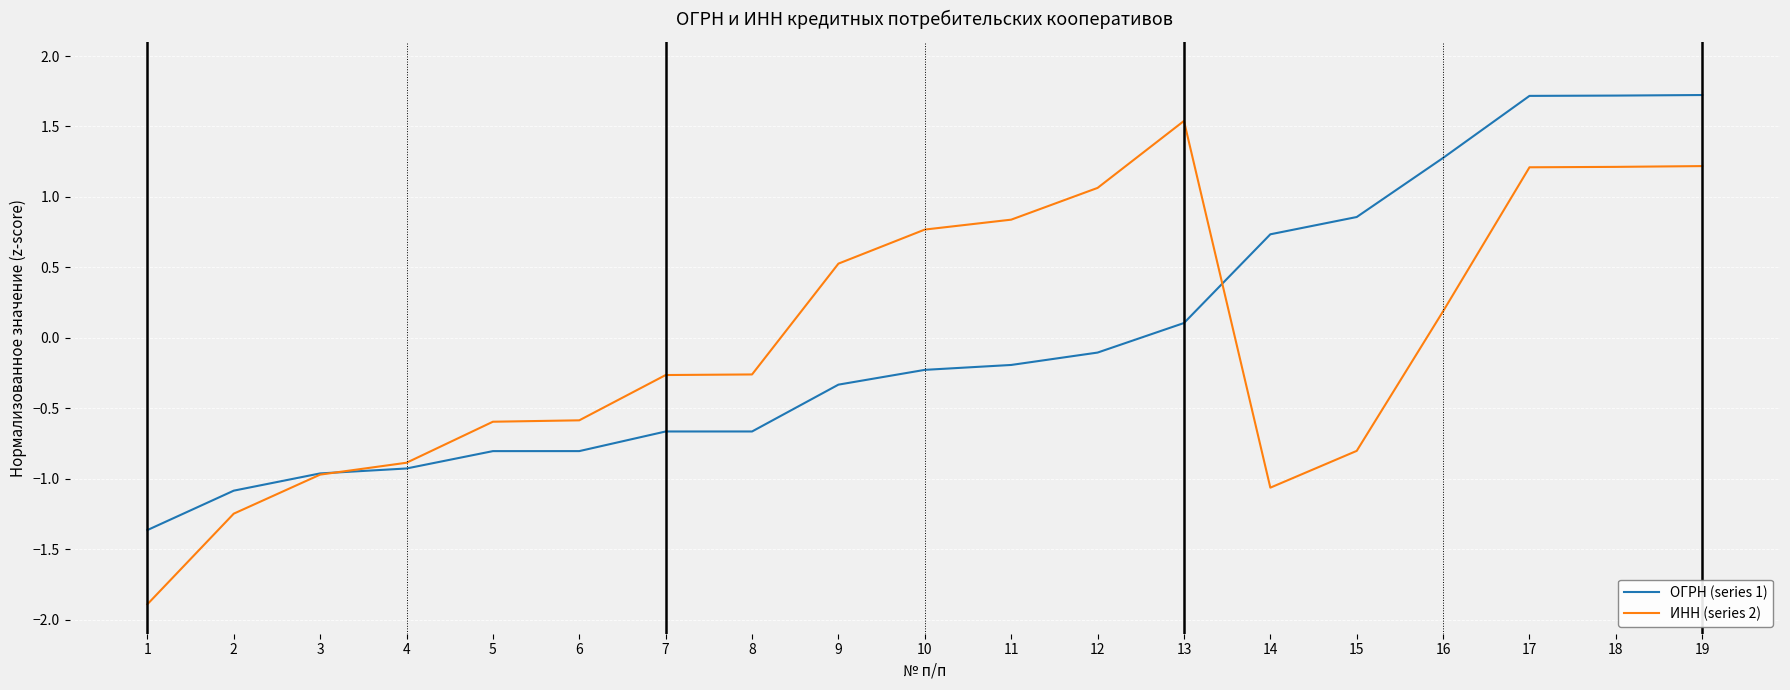

What is the maximum value for ИНН (series 2)?

1.5